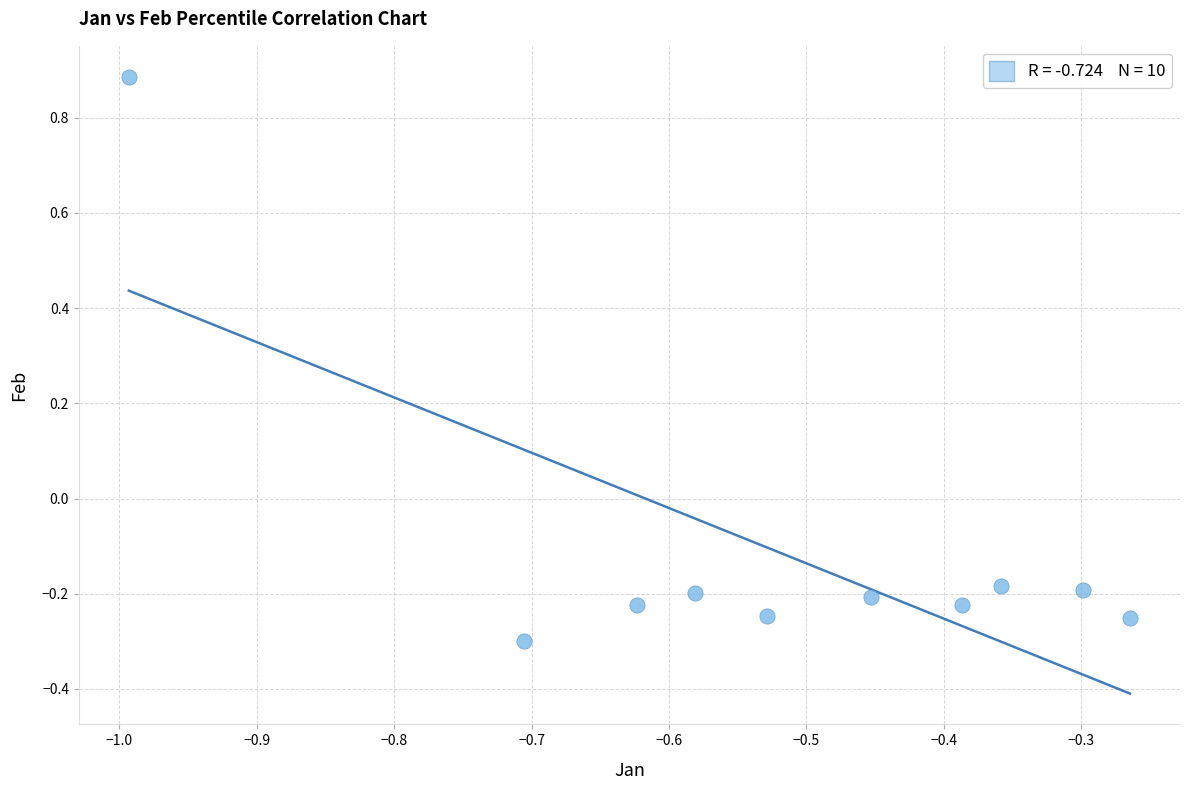

What is the range of Y values (max minus min)?

1.2